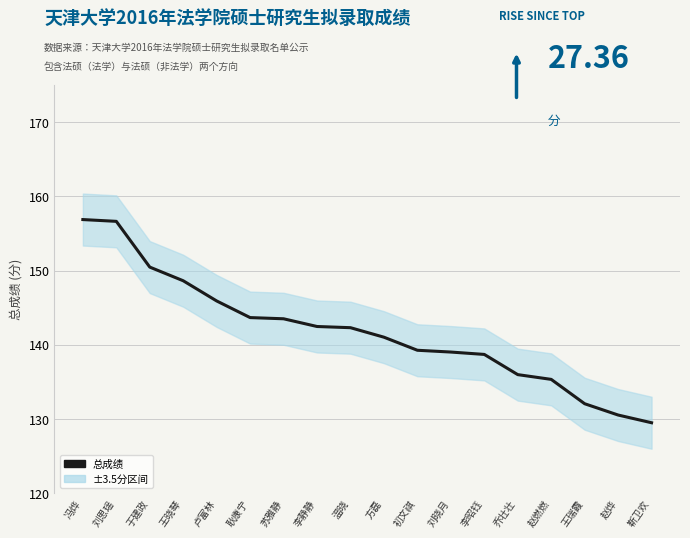

True or false: the data has more than 0 interior local peaks.

False